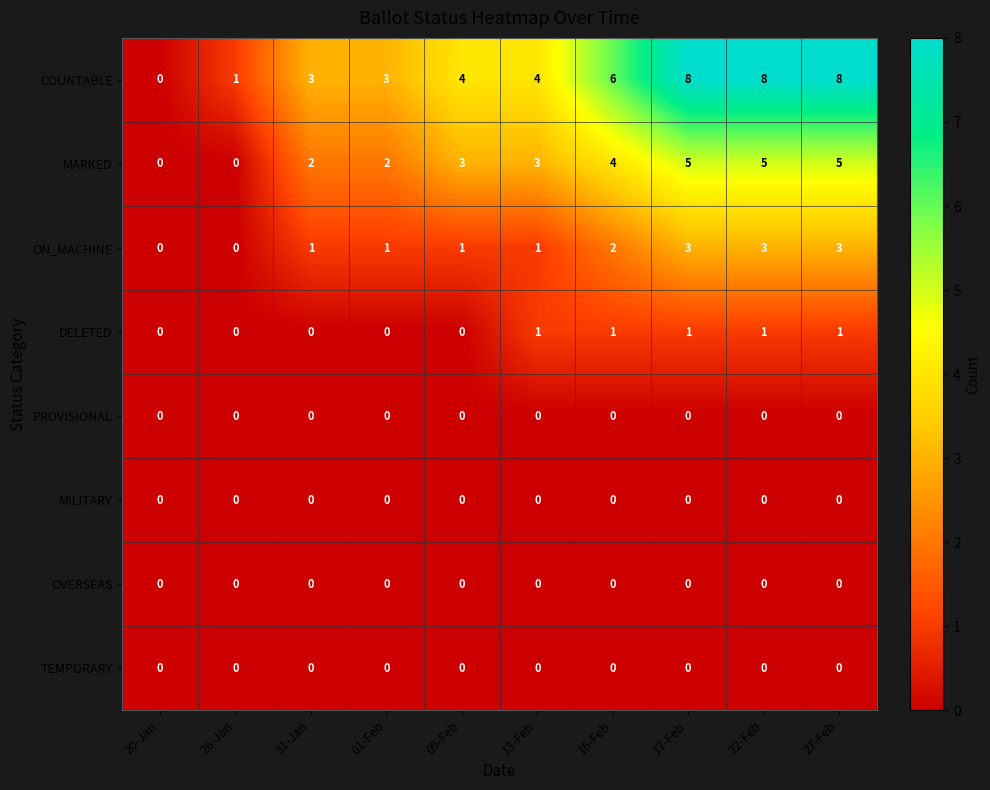

What is the difference between the second highest and second lowest values in the ON_MACHINE series?

3